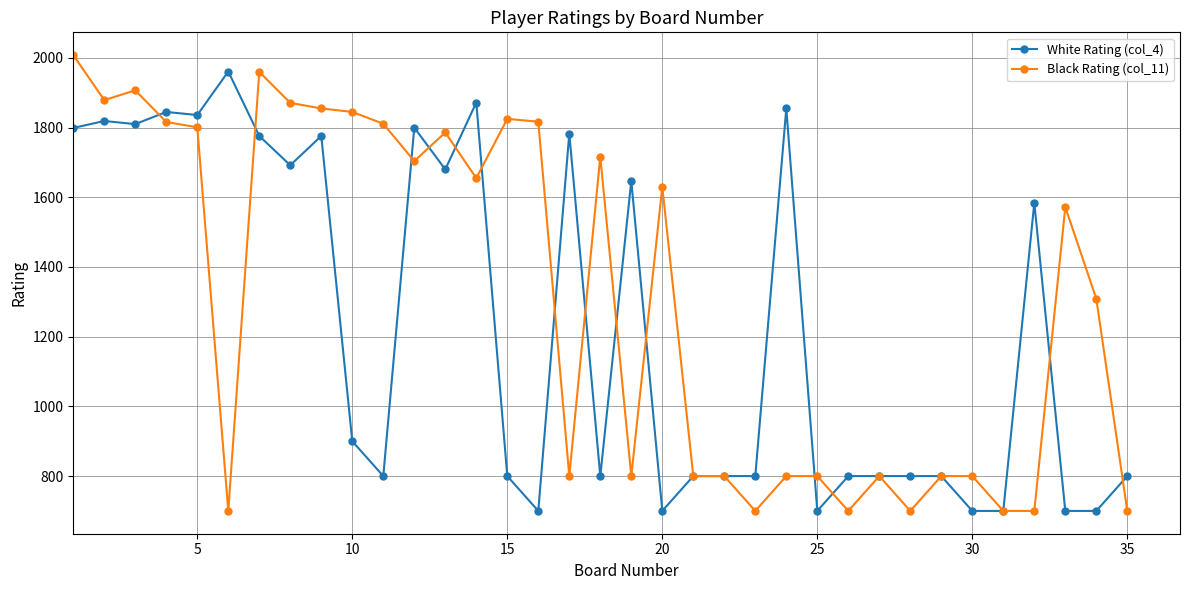

List the series in order of their overall mean, lowest first.

White Rating (col_4), Black Rating (col_11)